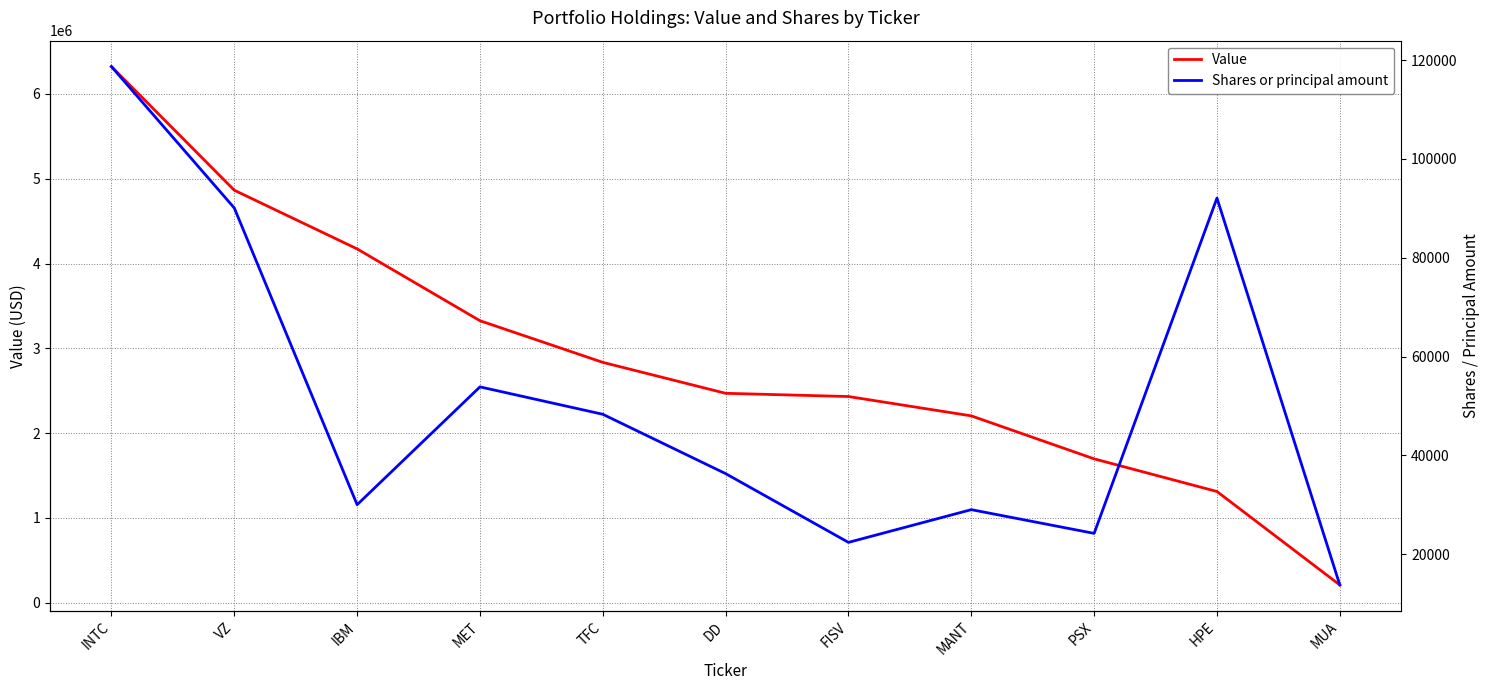

What is the total value across all series at TFC?

2883333